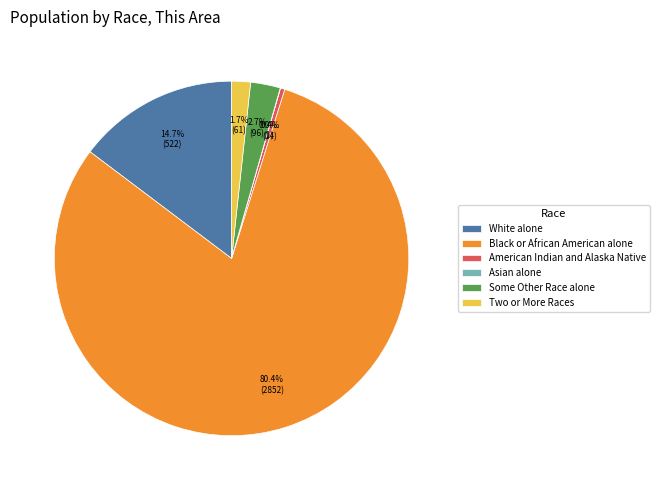

What percentage do Some Other Race alone and White alone together represent?

17.4%